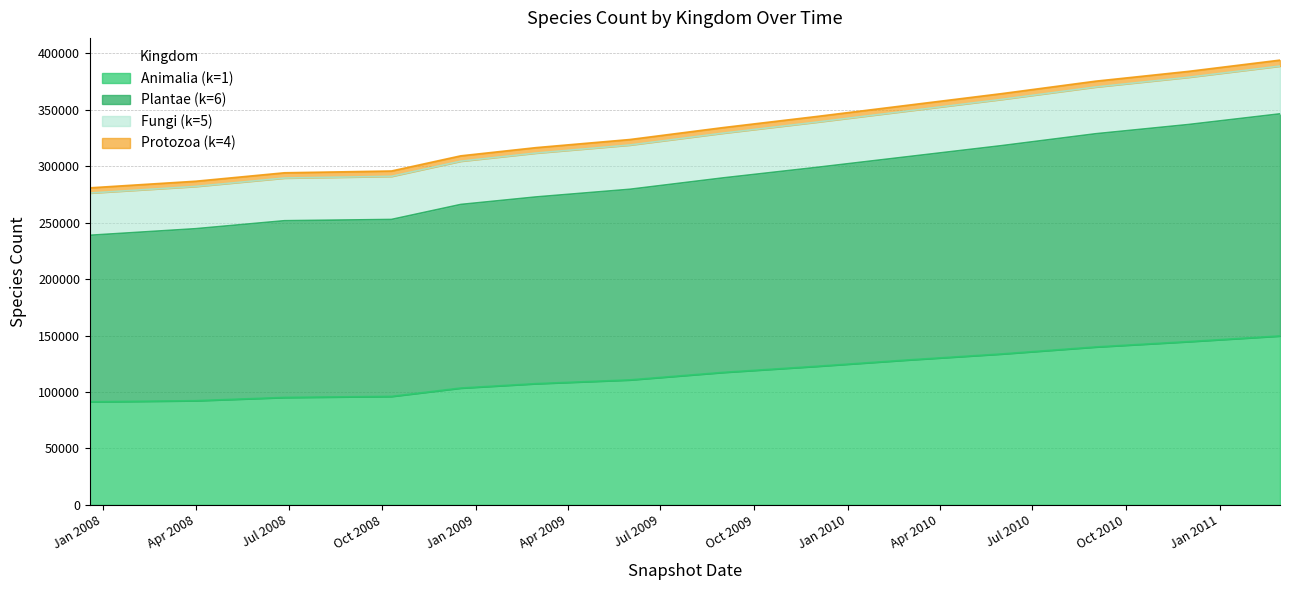

What is the lowest value of the Animalia (k=1) series?

91310